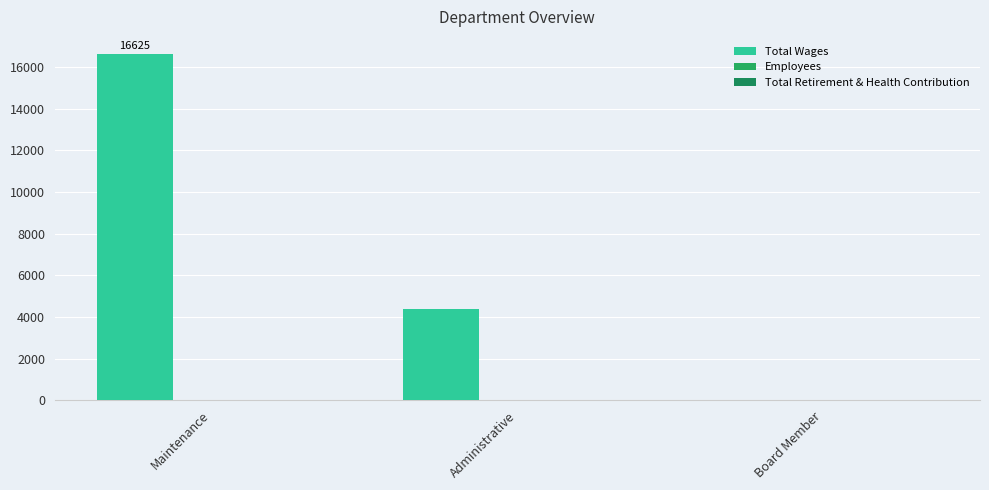

Does the chart contain stacked bars?

No